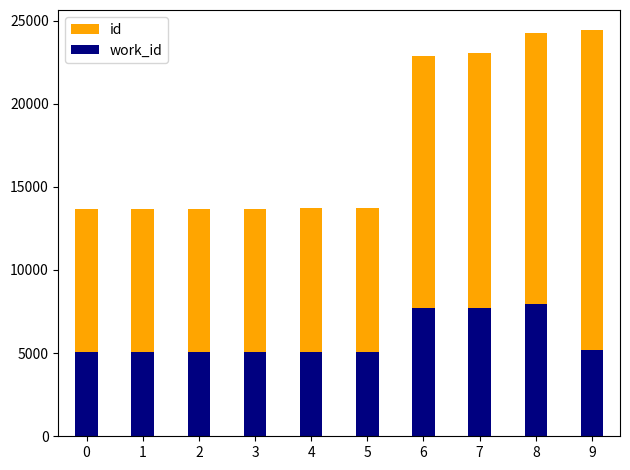

What is the value of the id bar at the 1st from the left?

13677